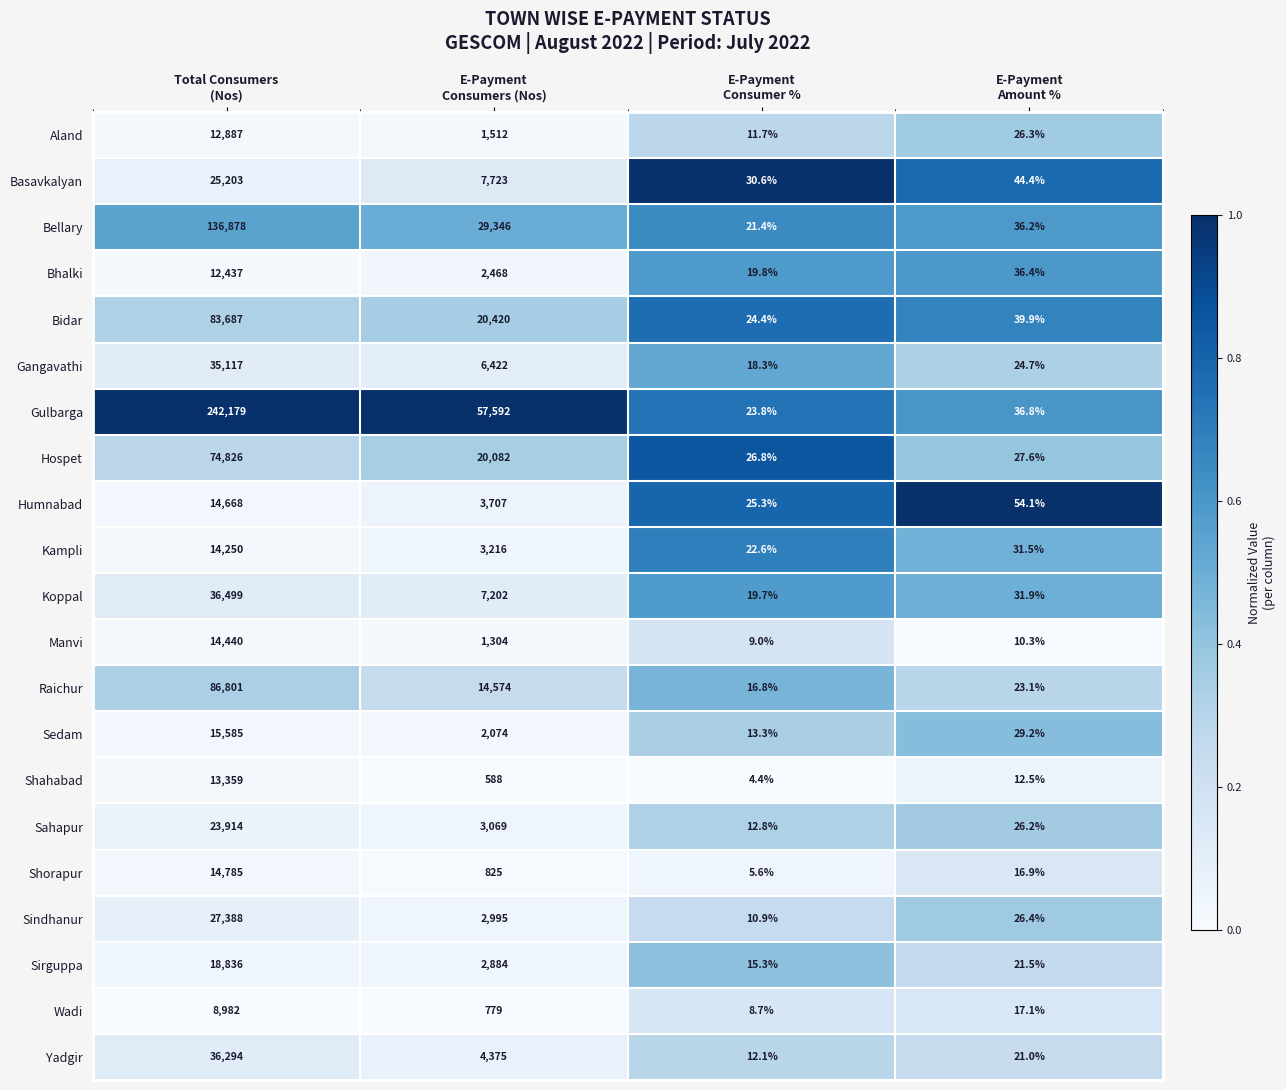

Rank the series by their maximum value, from highest to lowest.

Gulbarga, Bellary, Raichur, Bidar, Hospet, Koppal, Yadgir, Gangavathi, Sindhanur, Basavkalyan, Sahapur, Sirguppa, Sedam, Shorapur, Humnabad, Manvi, Kampli, Shahabad, Aland, Bhalki, Wadi